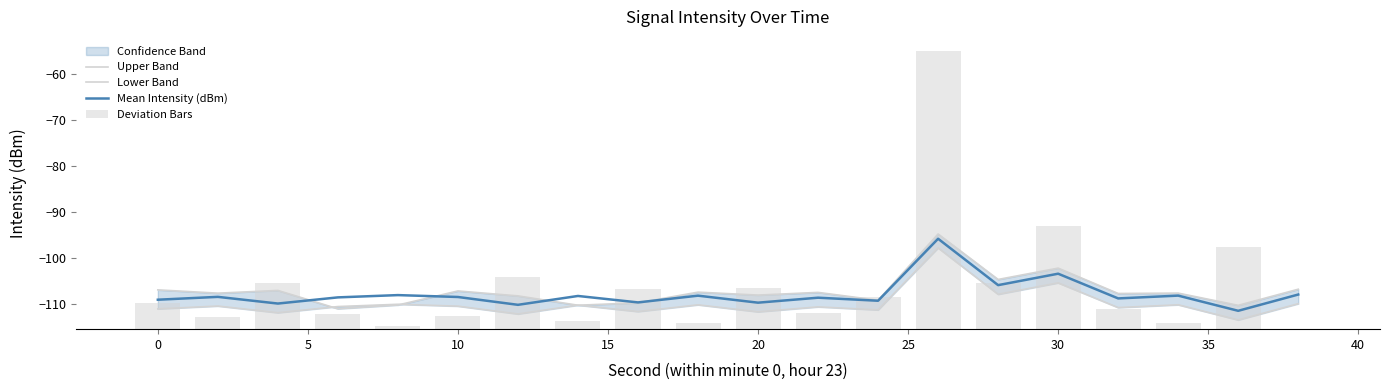

Is it true that Mean Intensity (dBm) equals -33.0 at 0?

False